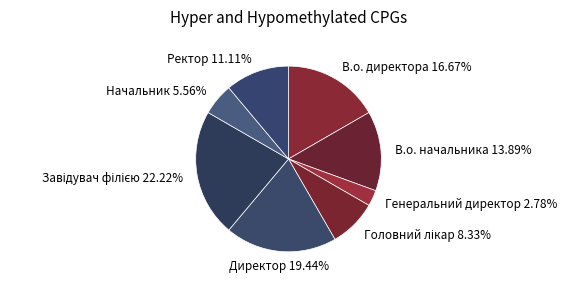

Between В.о. директора and Директор, which is larger?

Директор